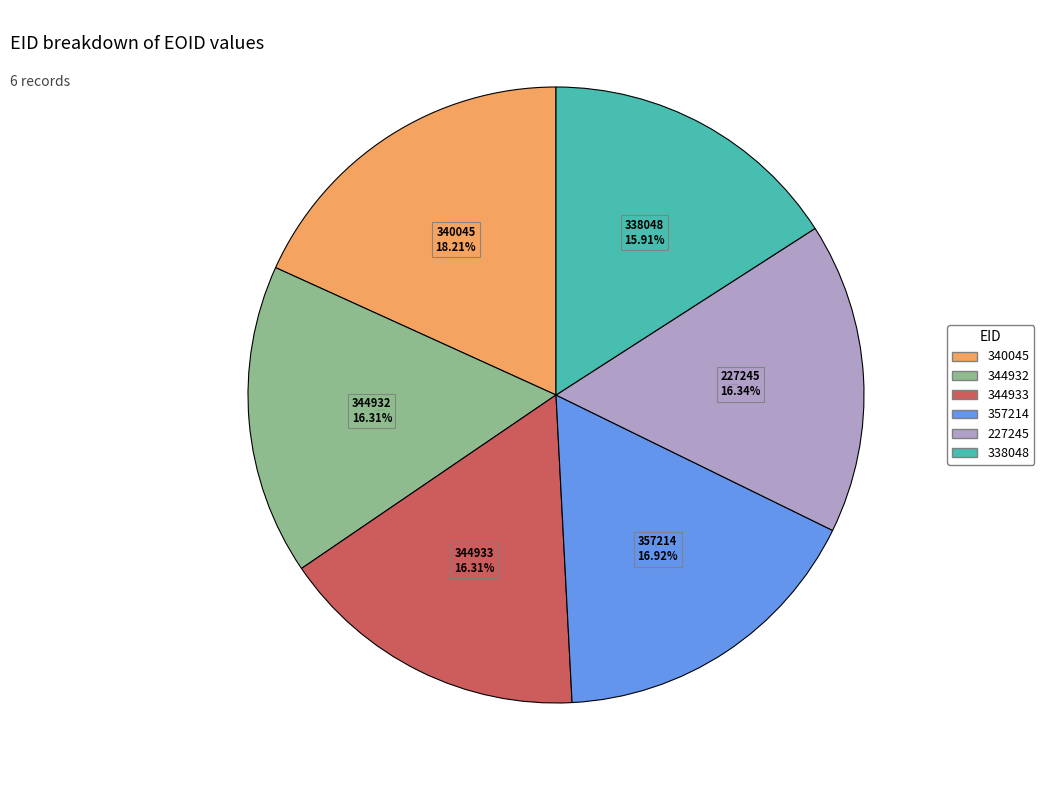

What is the largest slice in the pie chart?

340045